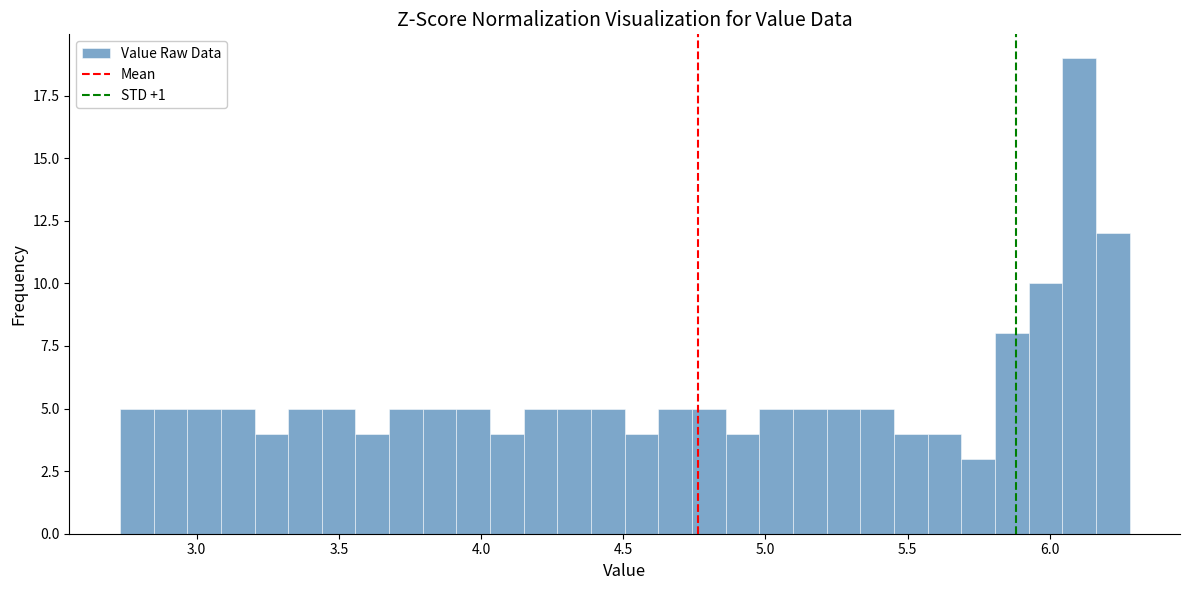

Read against the x-axis, roughly where is the centre of the tallest bar?

6.10